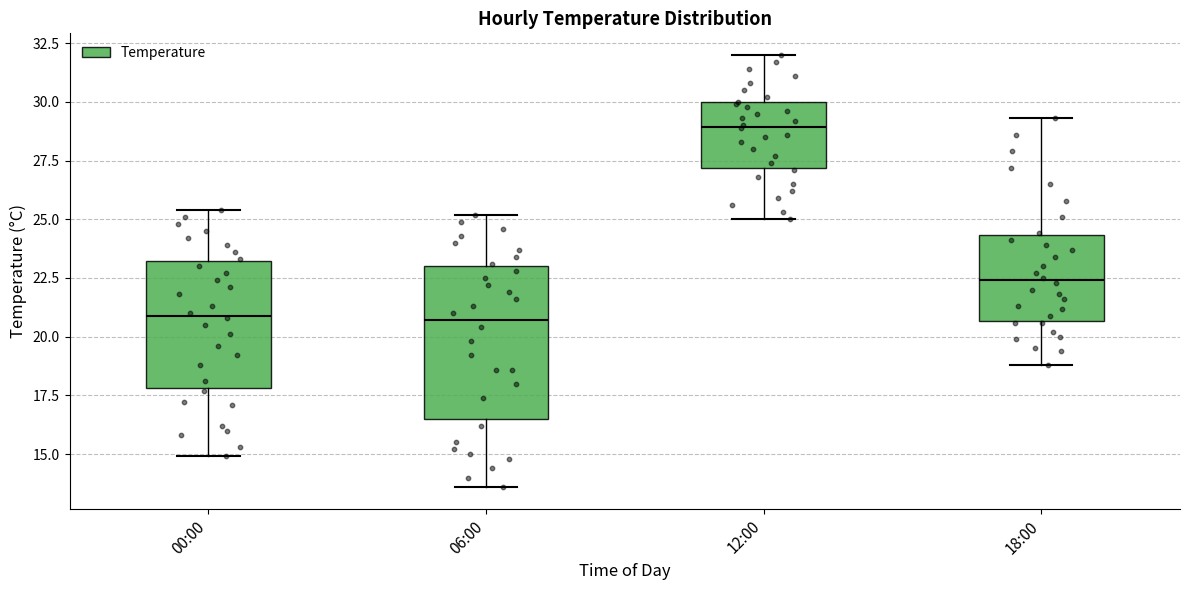

Reading left to right, transcribe this box plot: for each box, give where its median line is, the range the box spans, and where its two whiskers end, as read against the y-axis. The values are not printed on the chart, so give them approximately, as read against the axis.

00:00: median 21.0, box 18.0 to 23.0, whiskers 15.0 to 25.5
06:00: median 20.5, box 16.5 to 23.0, whiskers 13.5 to 25.0
12:00: median 29.0, box 27.0 to 30.0, whiskers 25.0 to 32.0
18:00: median 22.5, box 20.5 to 24.5, whiskers 19.0 to 29.5